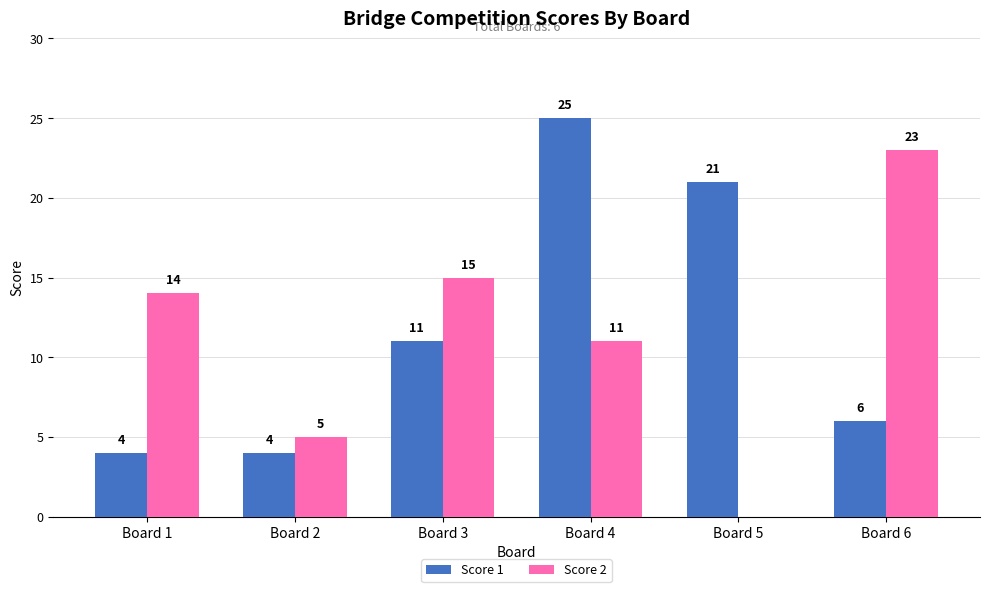

At which category is the sum across all series the highest?

Board 4